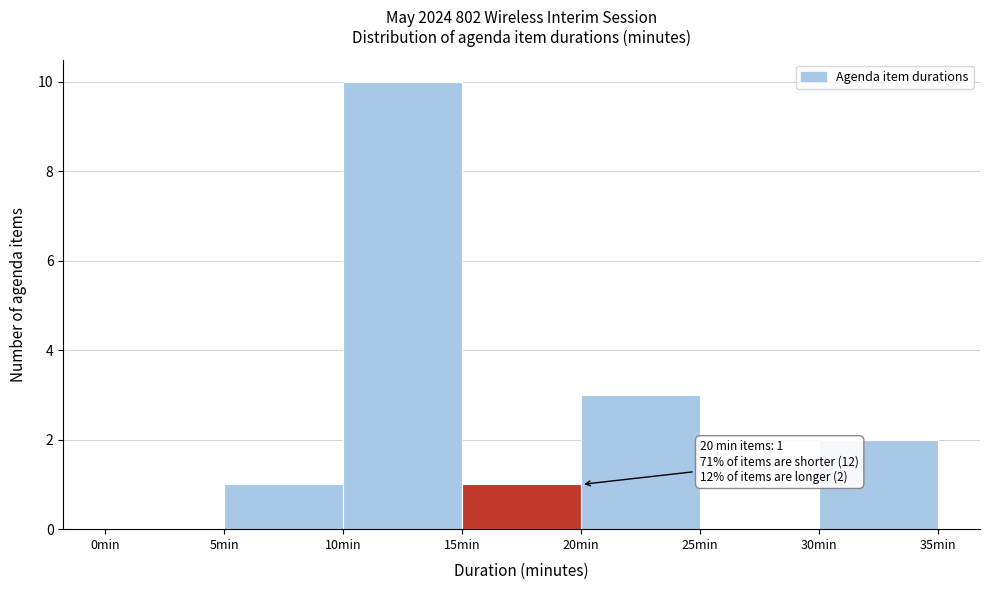

Which range on the x-axis has the tallest bar?

10 to 15